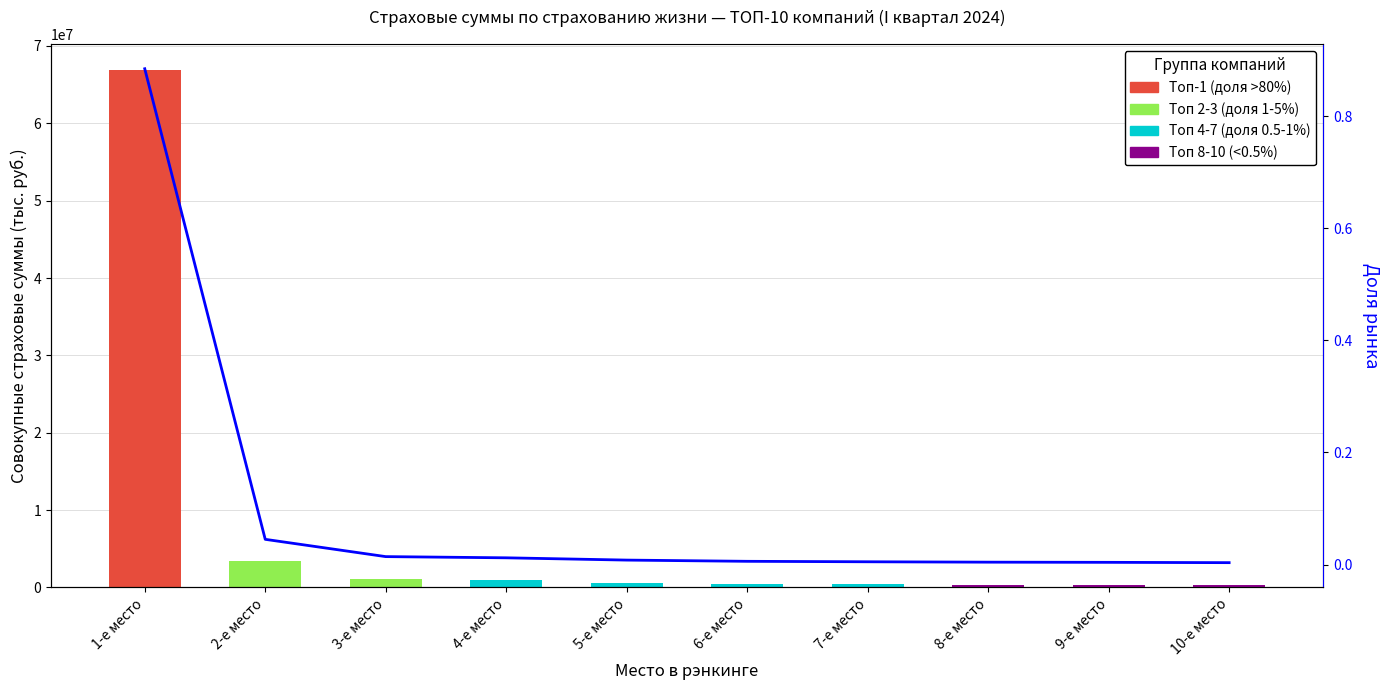

What is the maximum value shown in the chart?

0.9